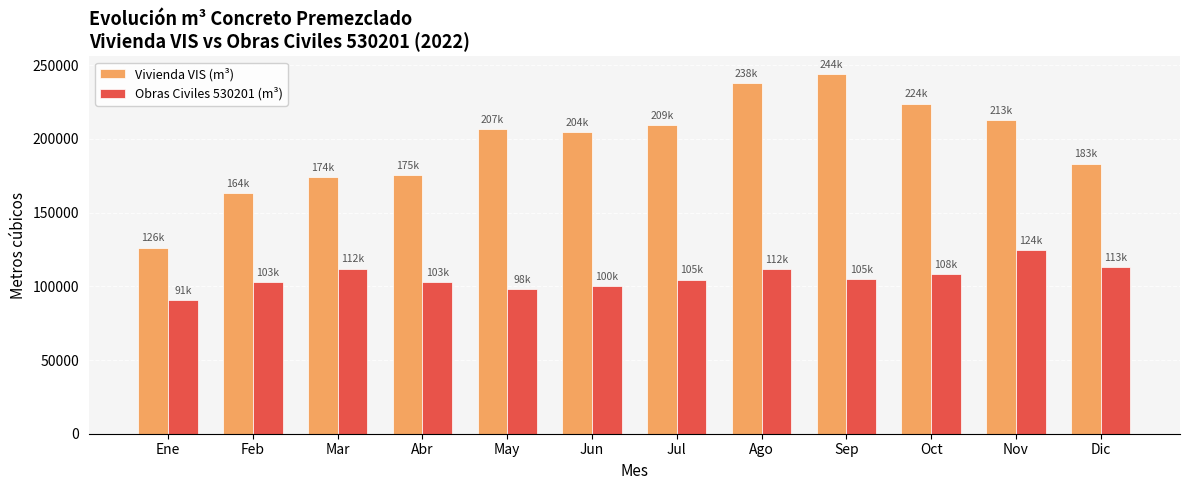

What is the difference between the highest and lowest values at Ago?

126038.4